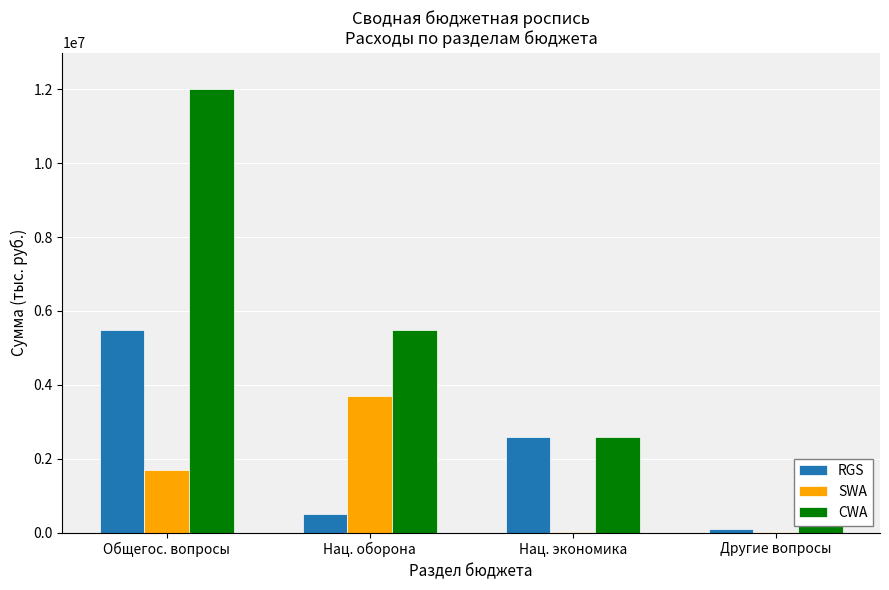

How many groups of bars are there?

4